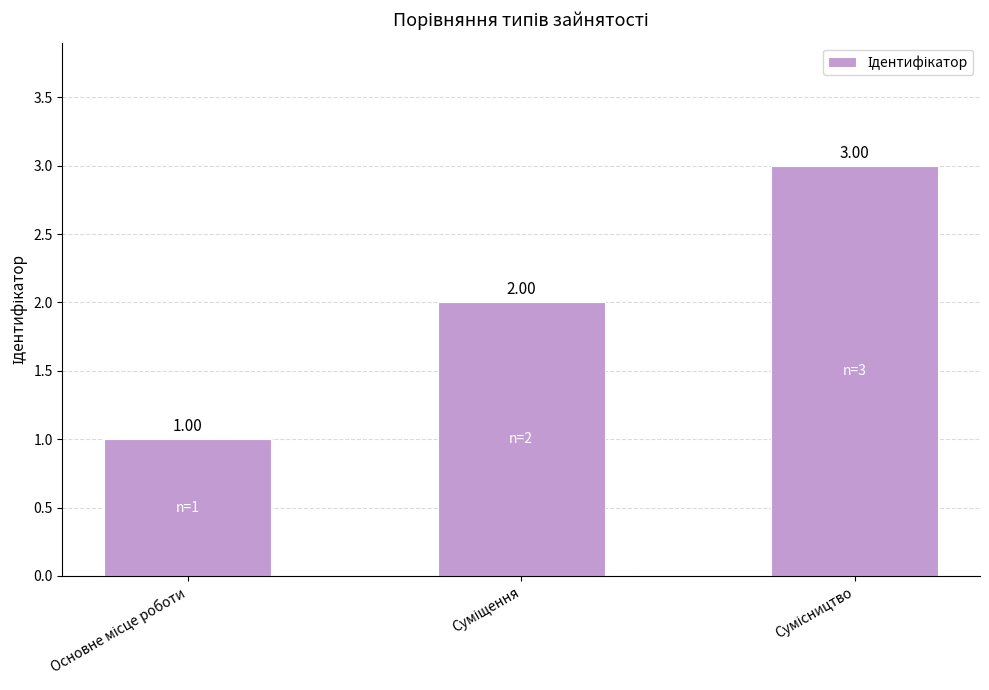

What is the sum of all values?

6